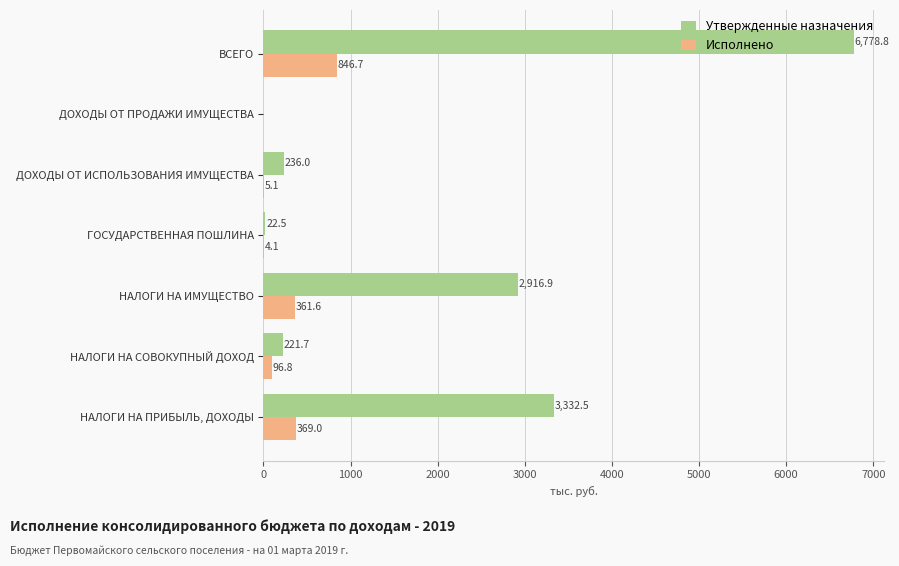

How many data points in Исполнено are above 96?

4